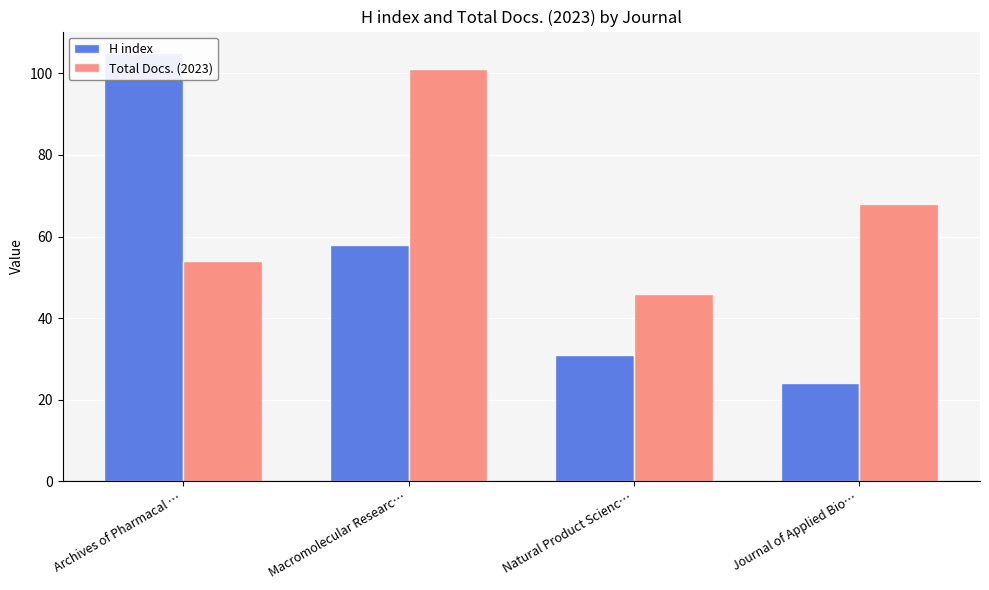

How many values in the H index series are below 58?

2